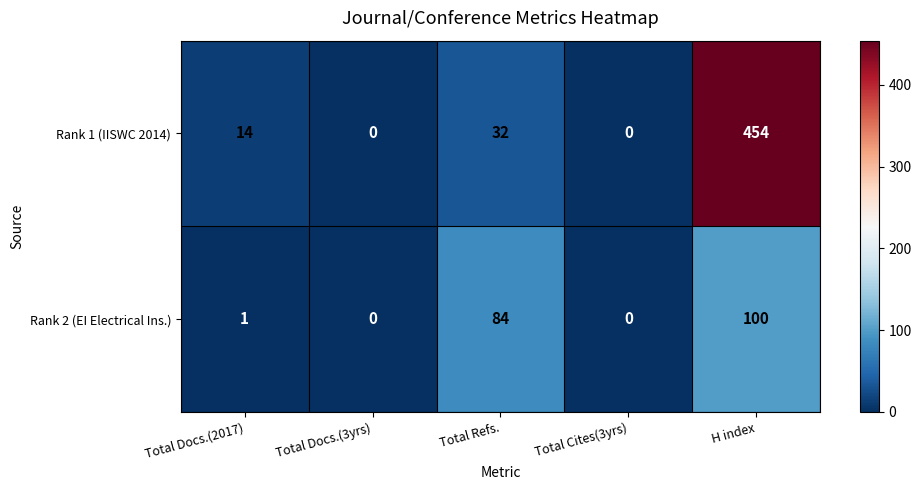

List the series in order of their peak value, lowest first.

Rank 2 (EI Electrical Ins.), Rank 1 (IISWC 2014)